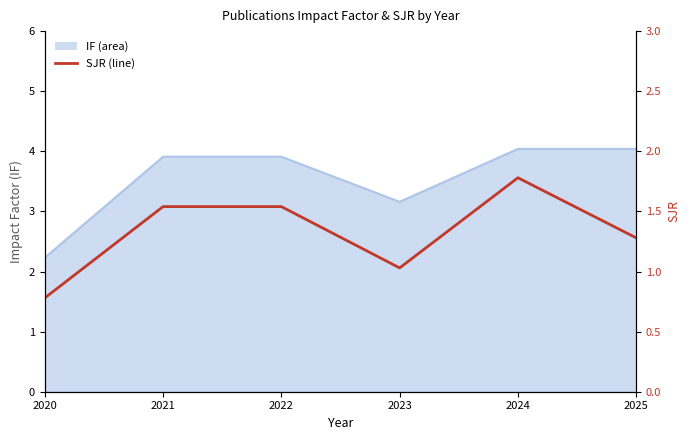

True or false: SJR and IF_line cross at least once.

False